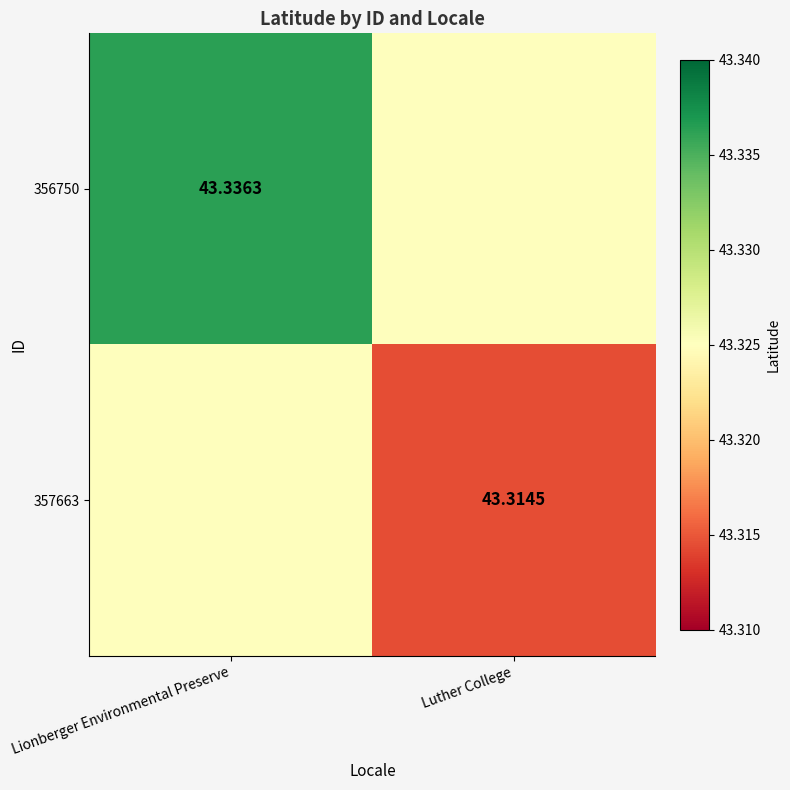

What is the average value of the 356750 series?

43.3